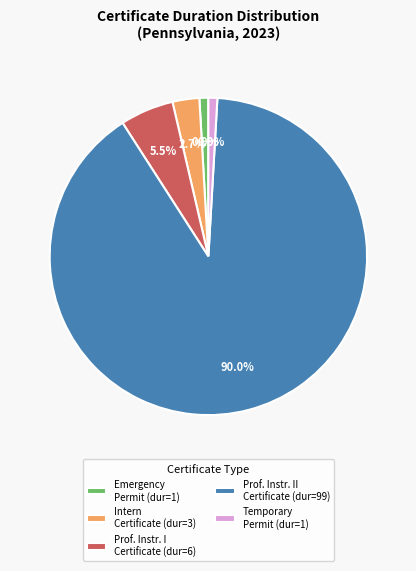

Count the number of slices in the pie.

5